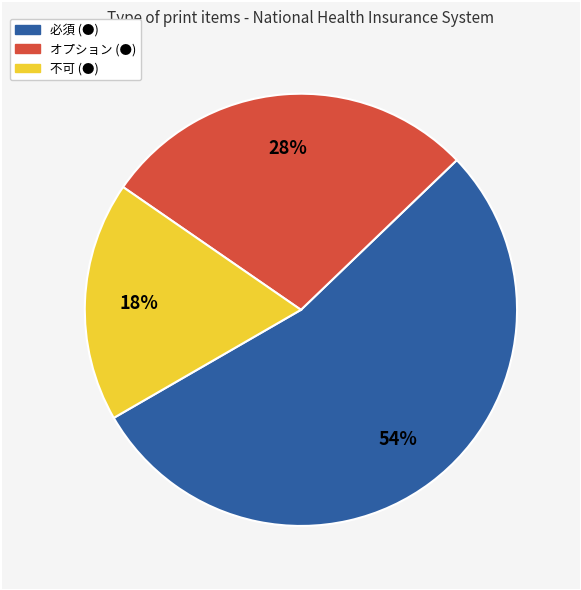

Is the sum of 必須 (●) and 不可 (●) greater than half?

Yes